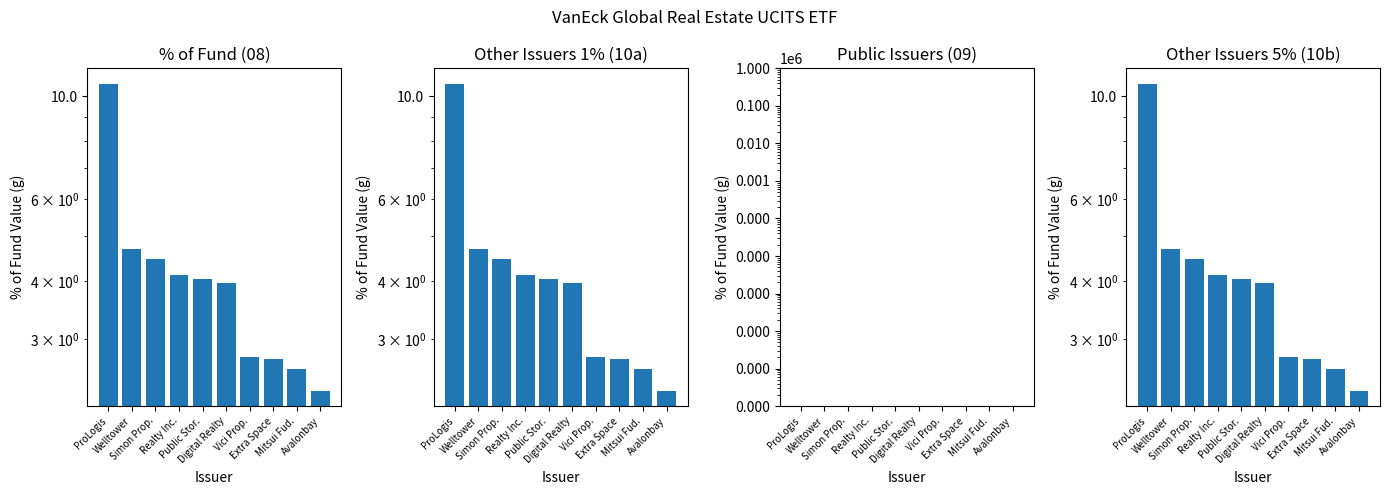

At which label is Other Issuers 1% (10a) closest to 6?

Welltower